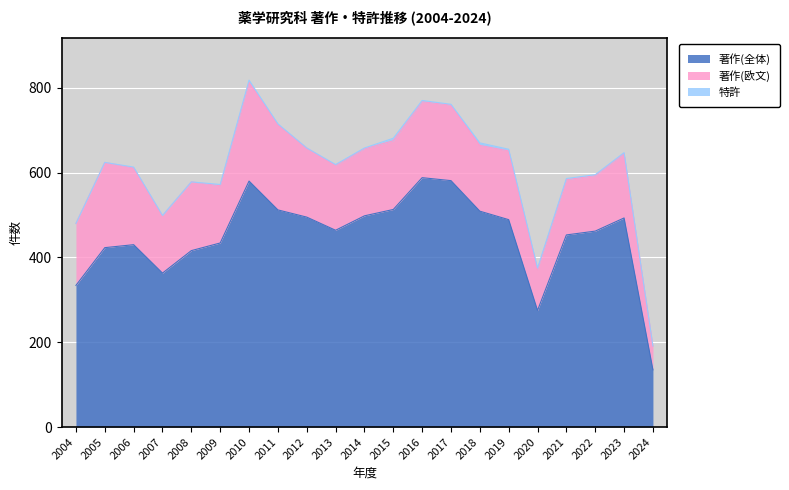

Is it true that 著作(欧文) equals 163 at 2012?

True